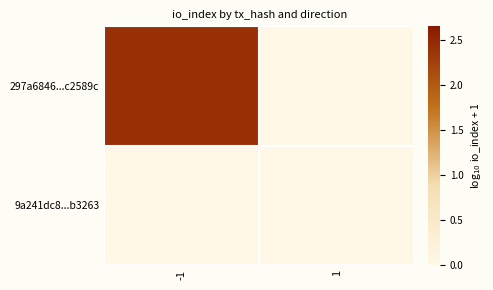

List the series in order of their overall mean, highest first.

297a6846...c2589c, 9a241dc8...b3263